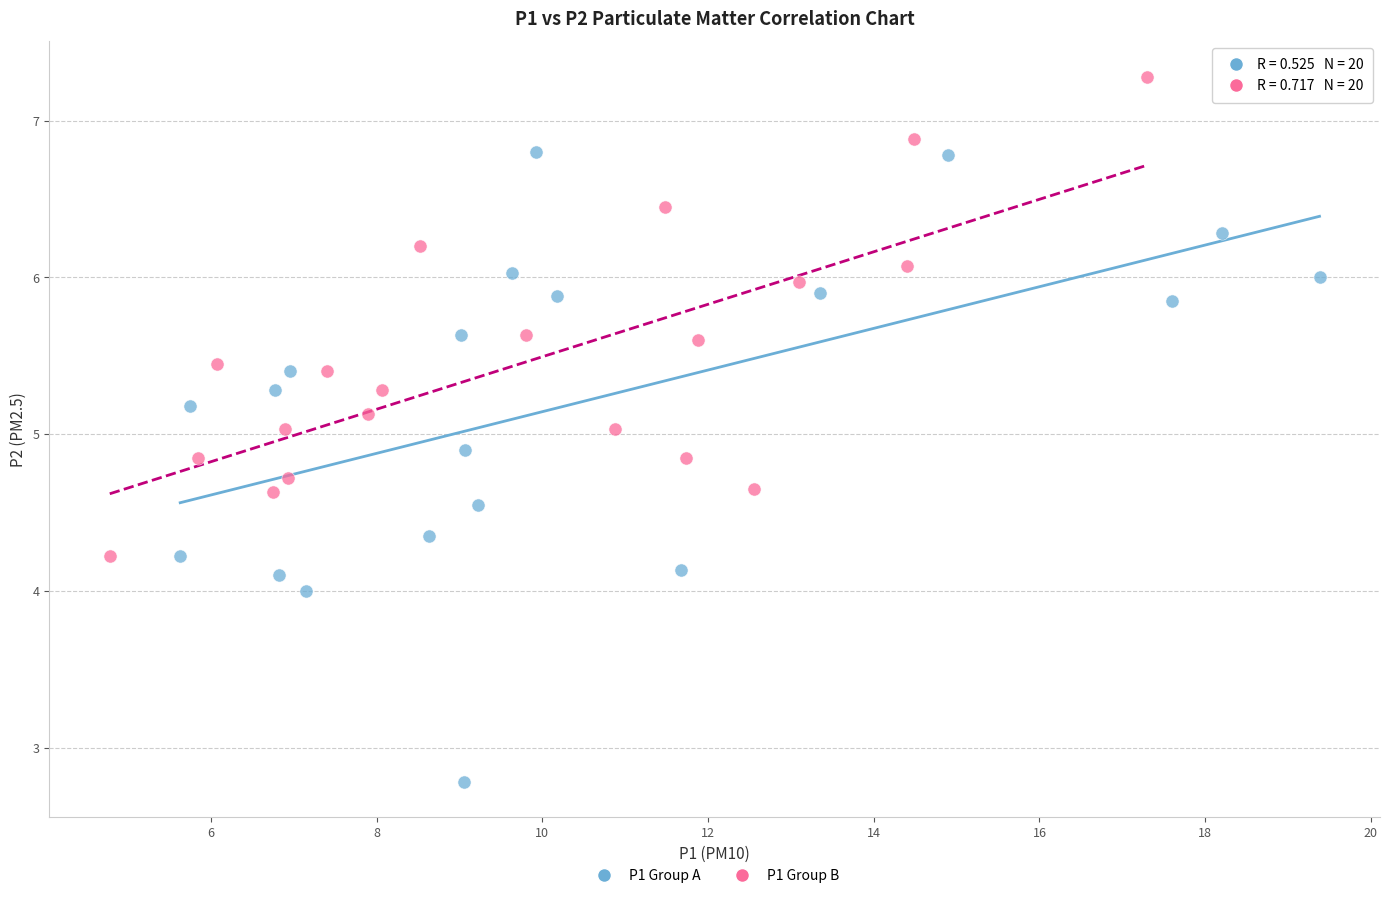

Which series contains the highest Y value?

P1 Group B